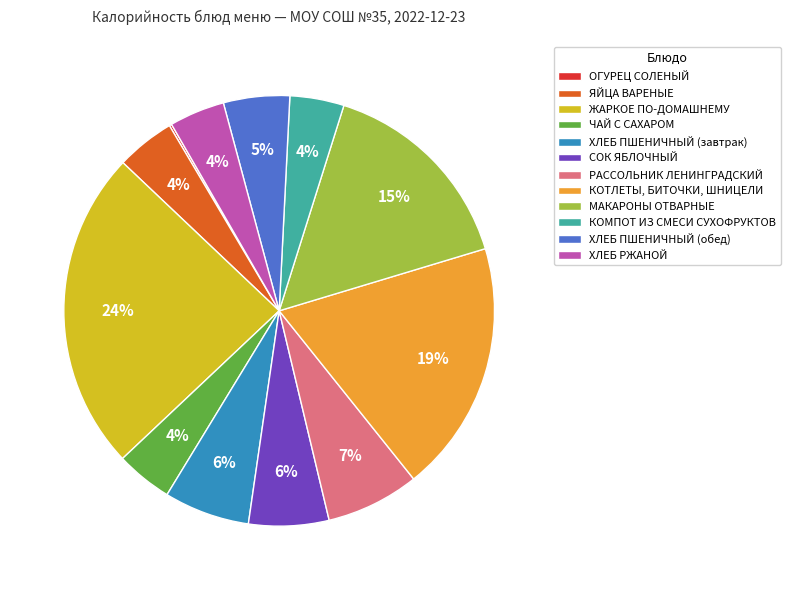

To the nearest percent, what portion does ЯЙЦА ВАРЕНЫЕ represent?

4%